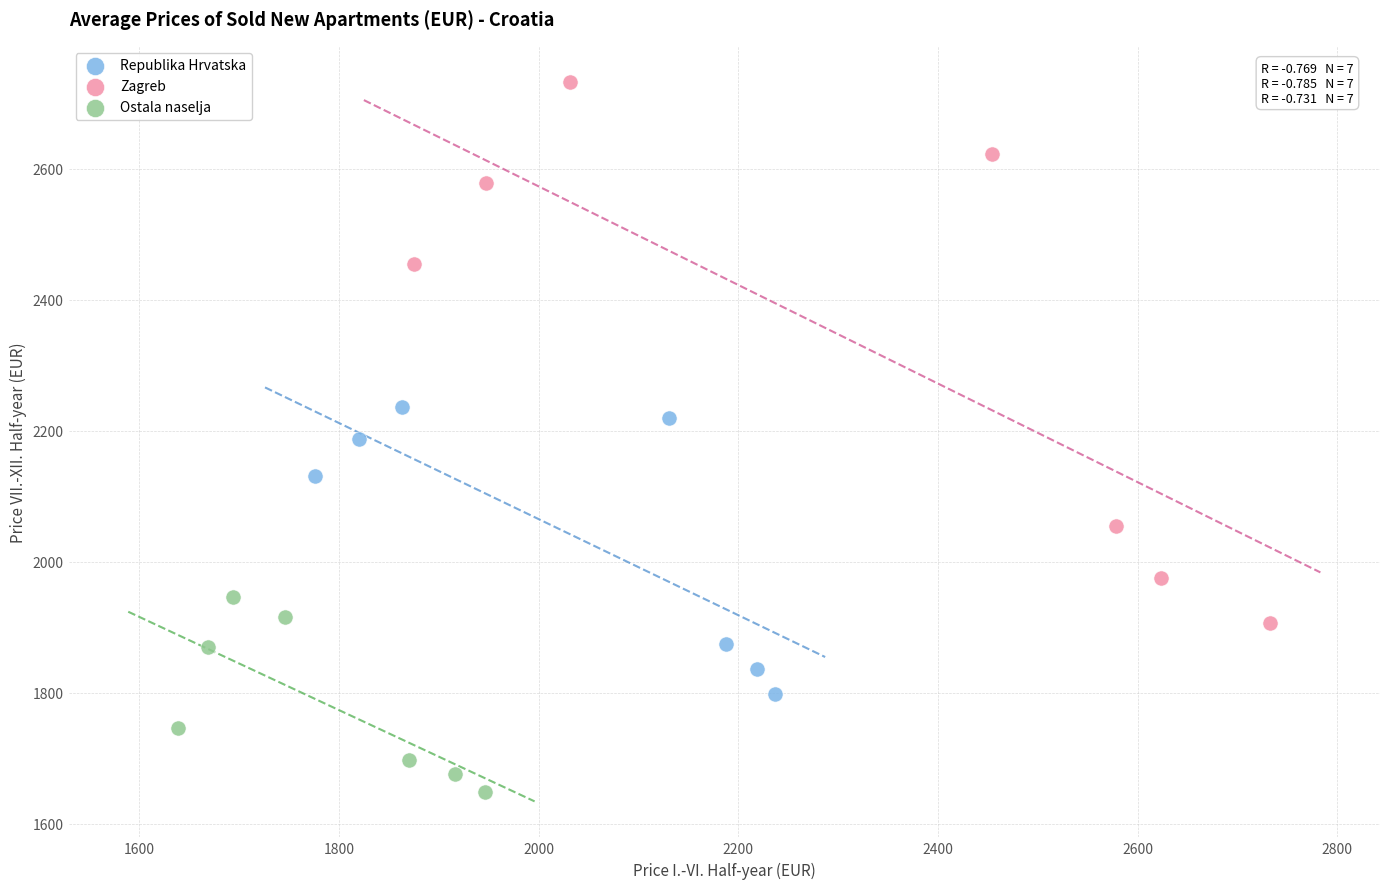

Which series reaches the minimum Y coordinate?

Ostala naselja